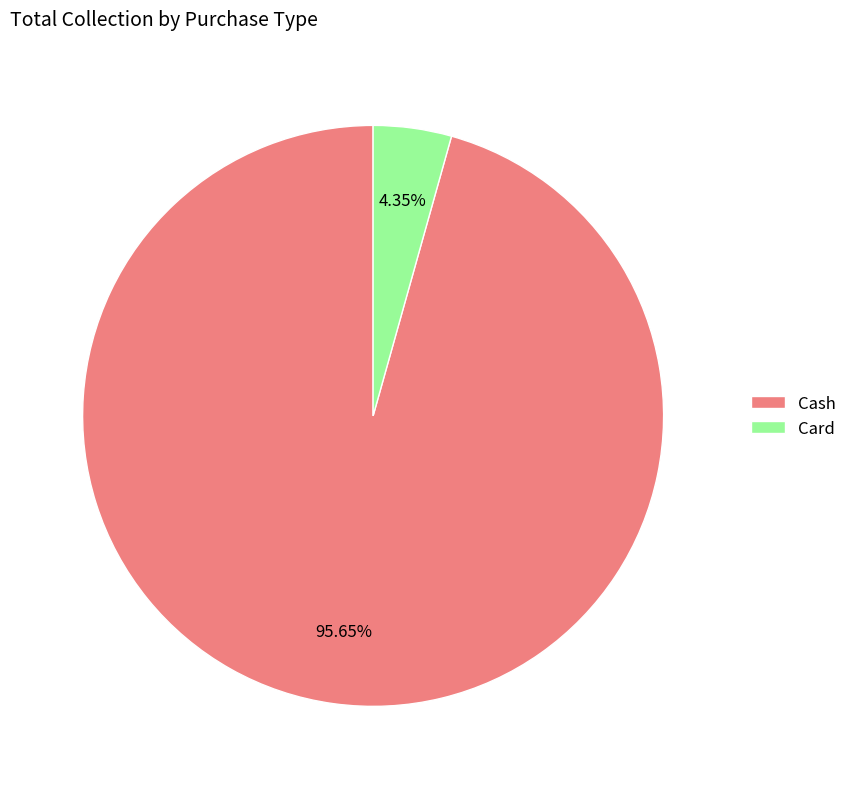

To the nearest percent, what is the difference between the largest and smallest slice percentages?

91%